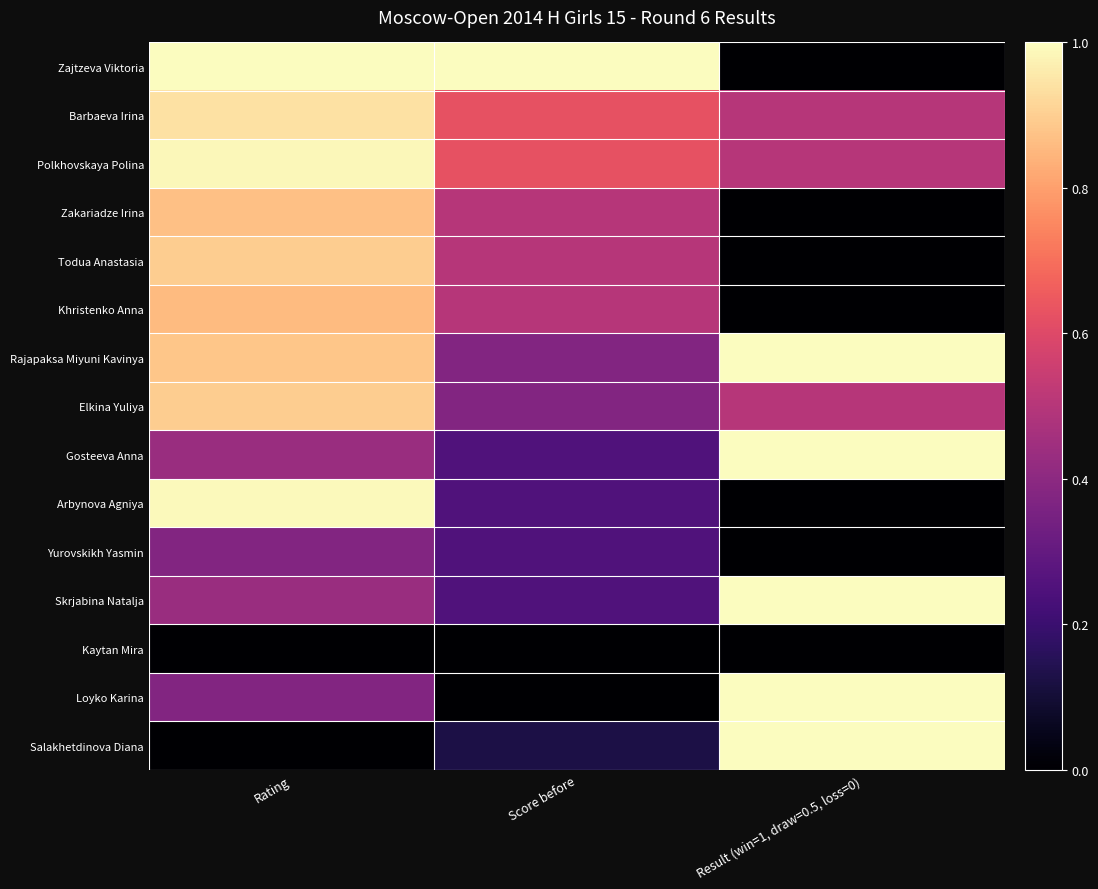

At how many categories does at least one series exceed 0?

3